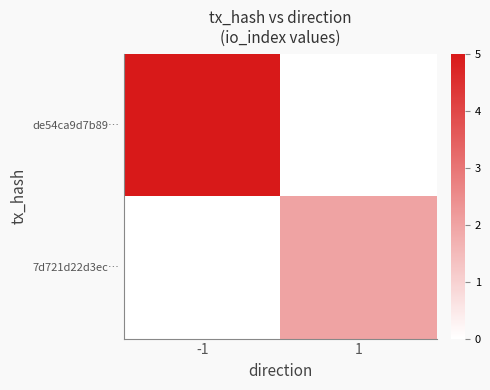

Which series has the widest spread of values?

de54ca9d7b89…